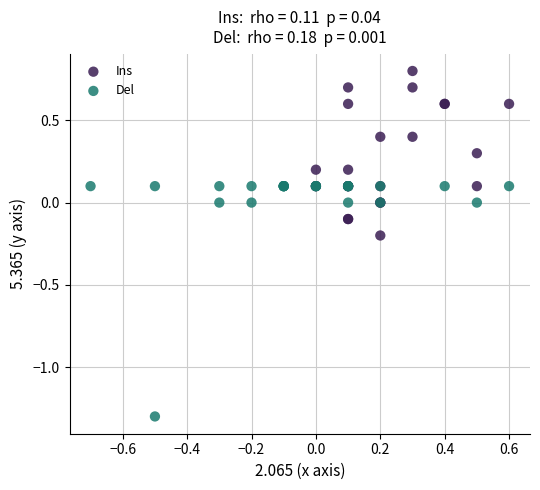

Which series reaches the maximum Y coordinate?

Ins